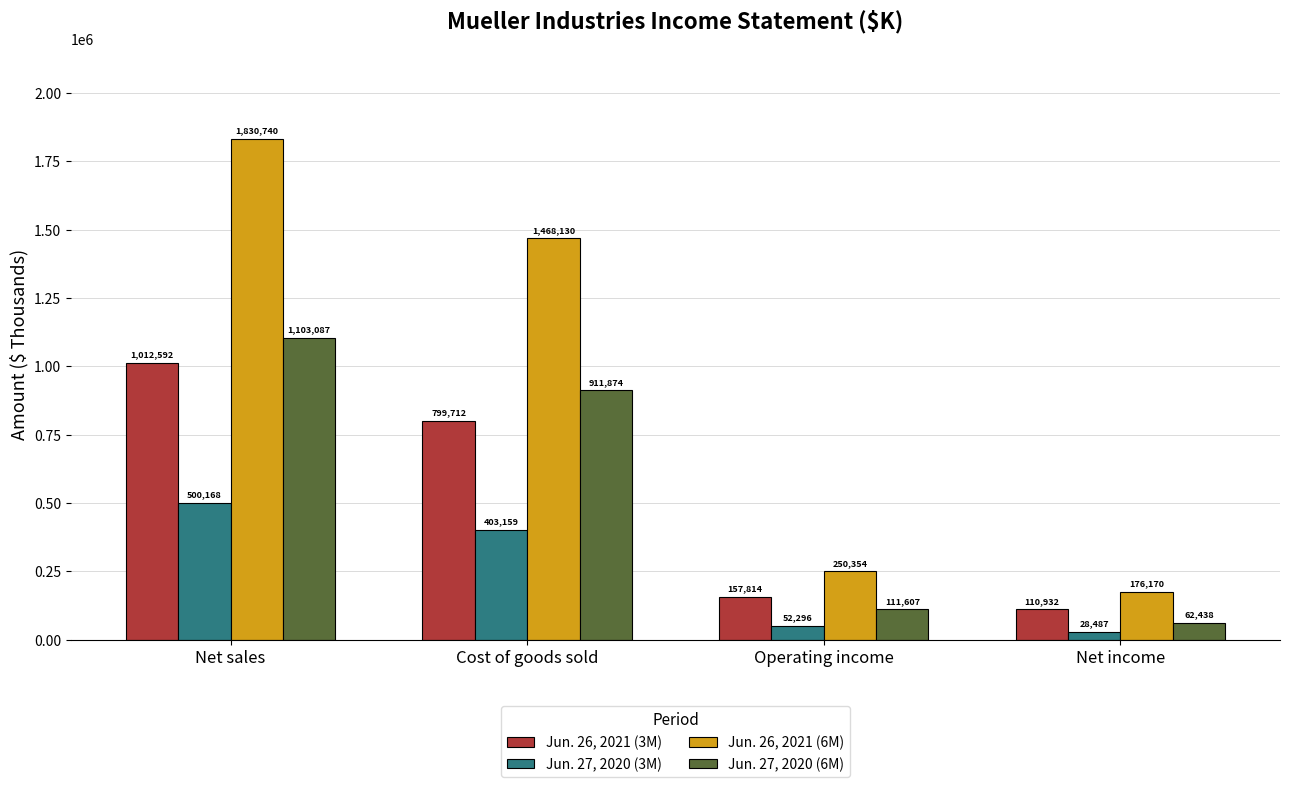

At which label does Jun. 27, 2020 (3M) reach its minimum?

Net income